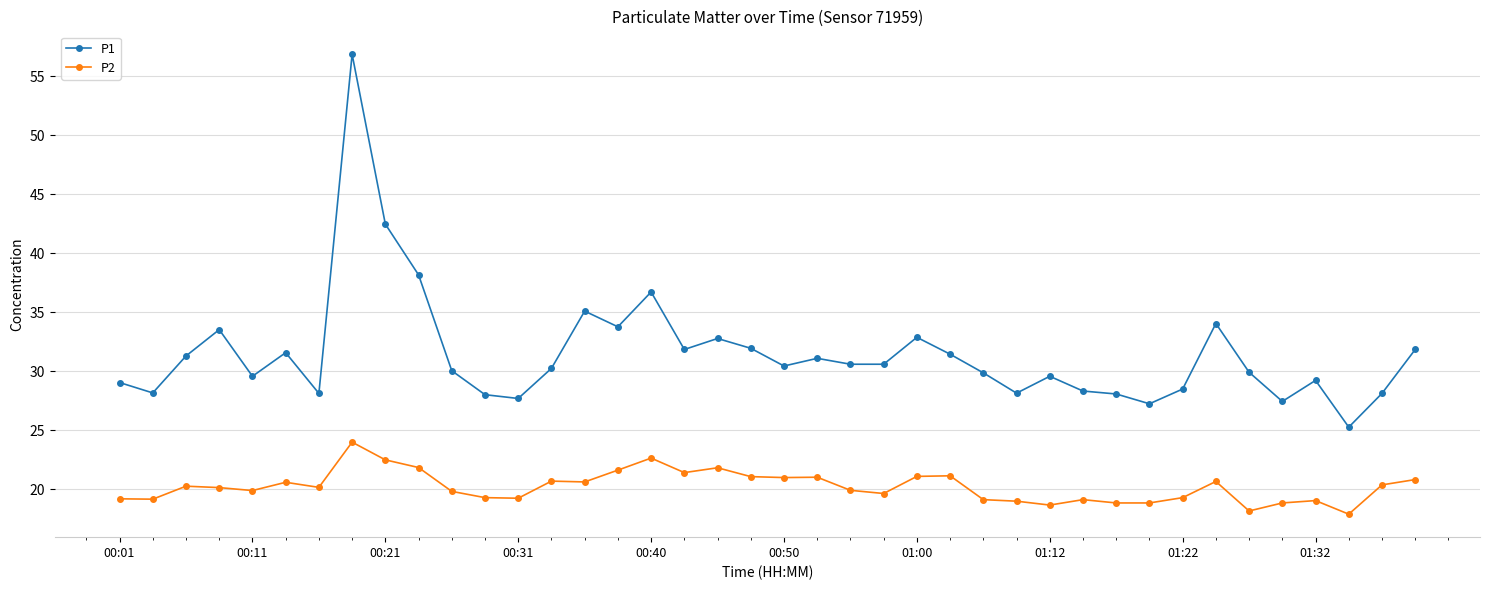

What is the smallest value displayed?

17.9